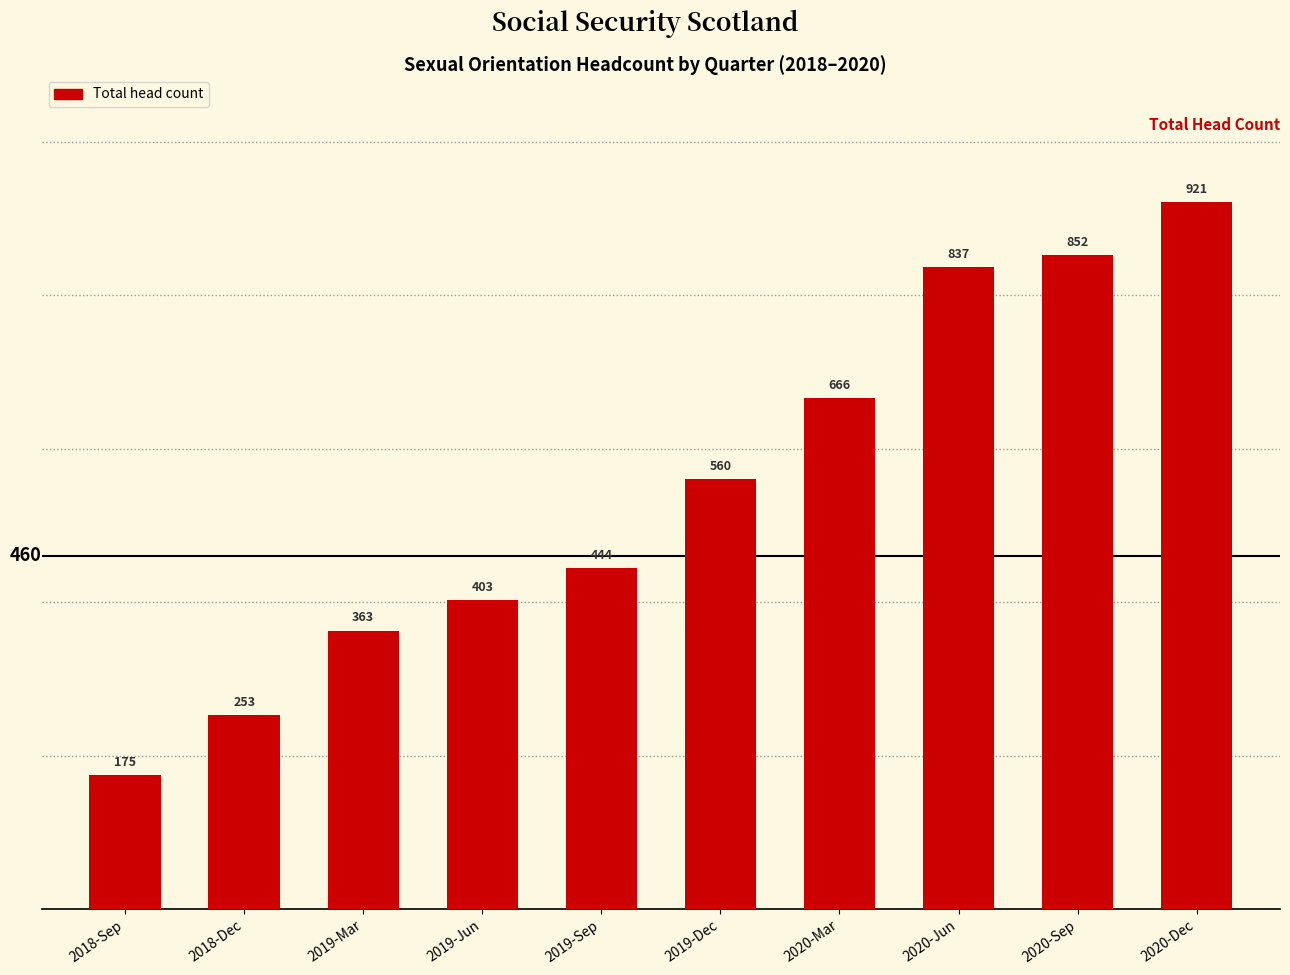

What is the label of the 5th bar from the left?

2019-Sep